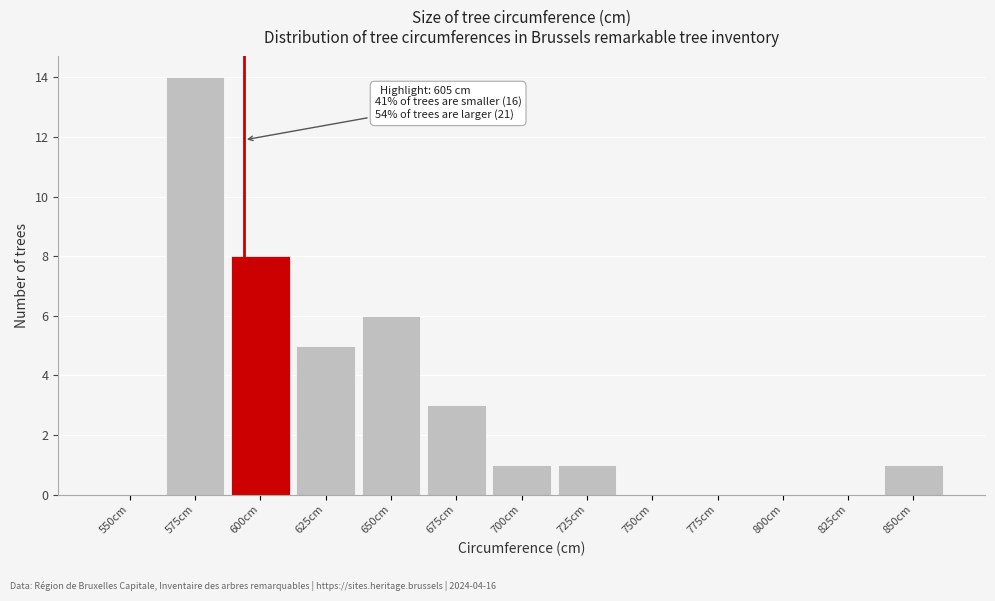

Reading left to right, transcribe all the data shown in this chart.

550cm=0	575cm=14	600cm=8	625cm=5	650cm=6	675cm=3	700cm=1	725cm=1	750cm=0	775cm=0	800cm=0	825cm=0	850cm=1